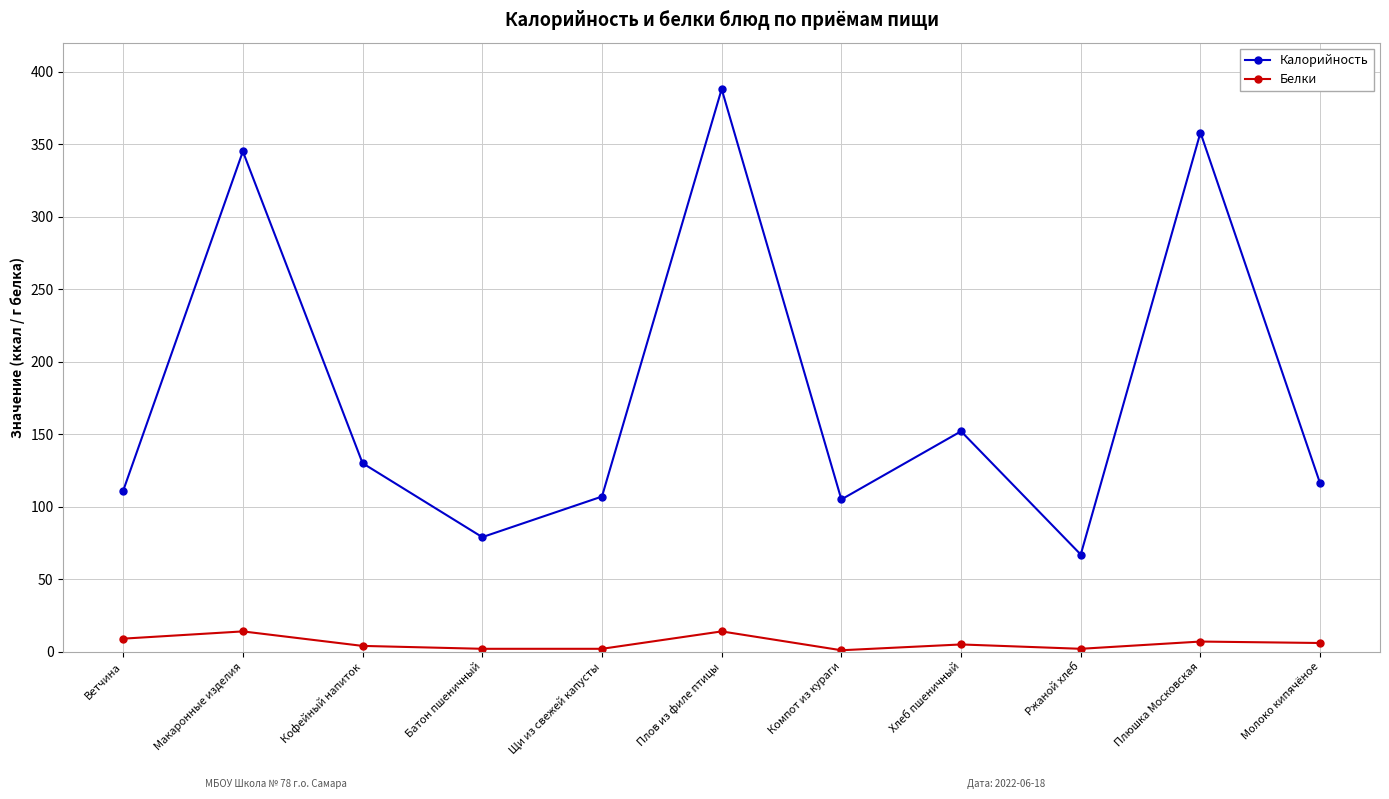

The value of Калорийность at Плов из филе птицы is 388. True or false?

True